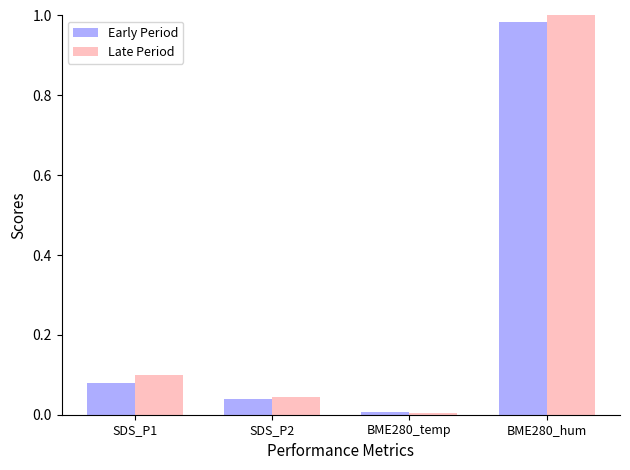

At which label is Early Period closest to 0?

BME280_temp